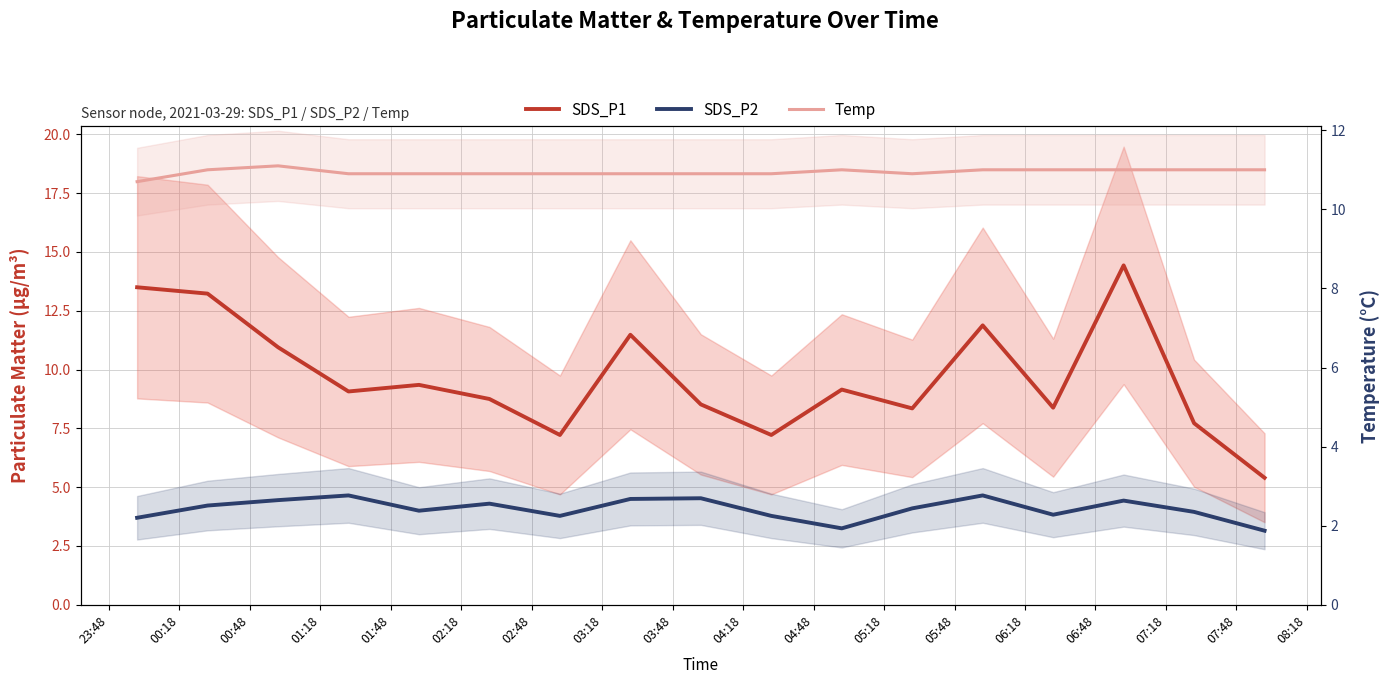

True or false: SDS_P1 and Temp intersect in this chart.

True